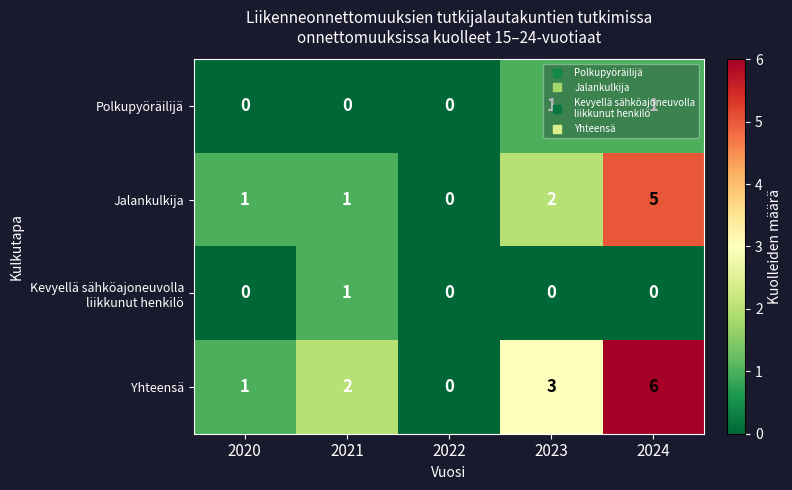

What is the sum of the Yhteensä values at 2022 and 2023?

3